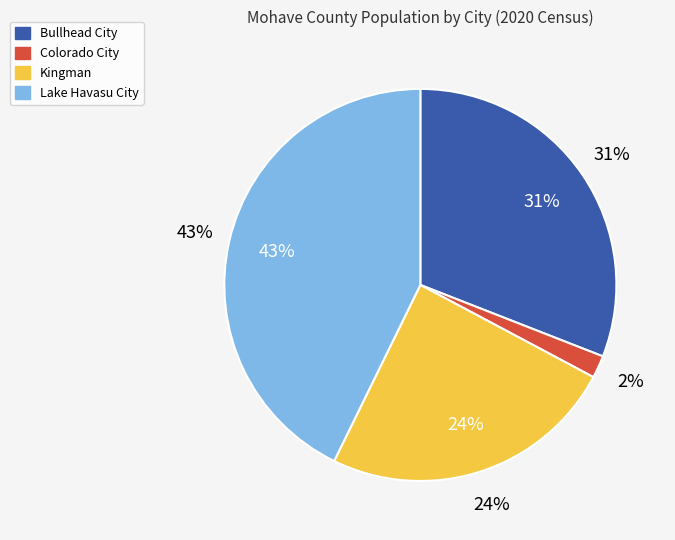

How many segments does this pie chart have?

4